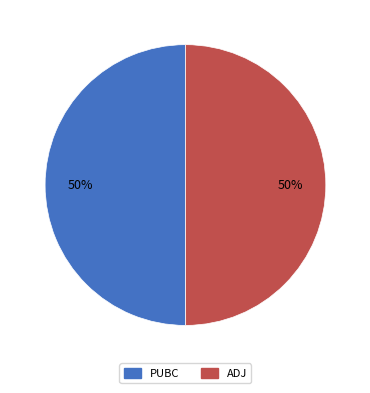

What is the ratio of the value at PUBC to the value at ADJ?

1.0